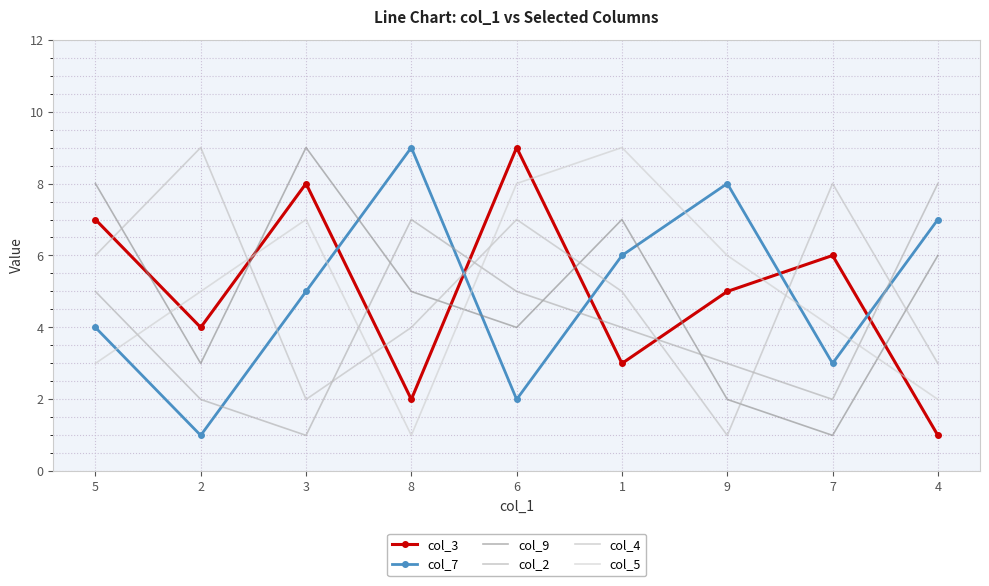

The value of col_7 at 6 is 2. True or false?

True